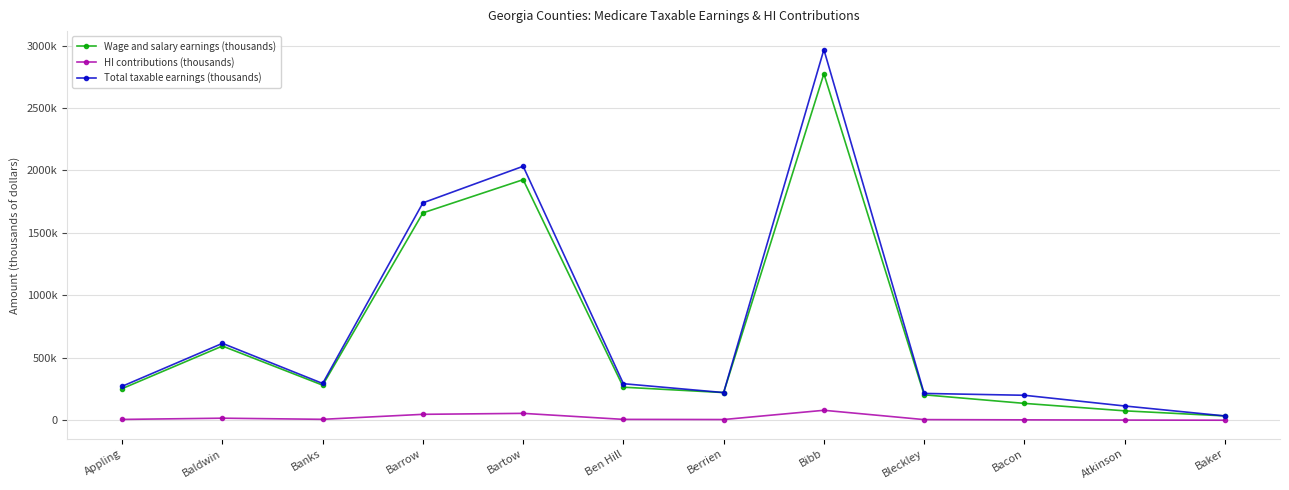

Is this an area chart (filled region under the line)?

No